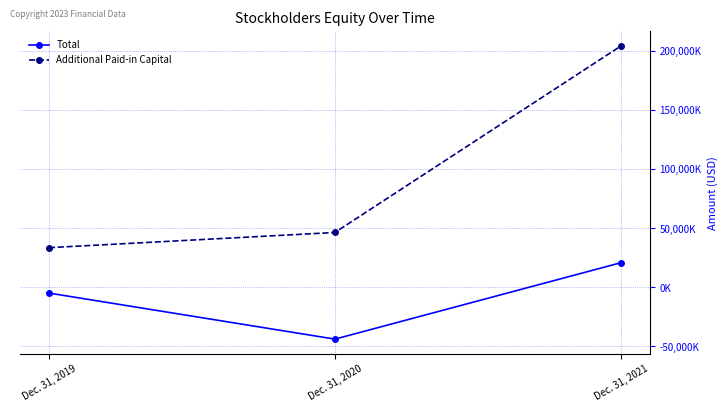

At how many categories does at least one series exceed 28219661?

3